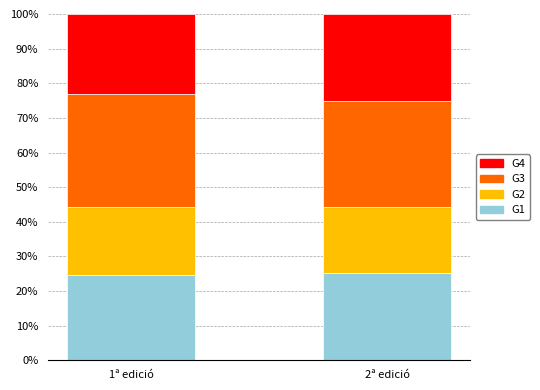

The value of G1 at 2ª edició is 25.3. True or false?

True